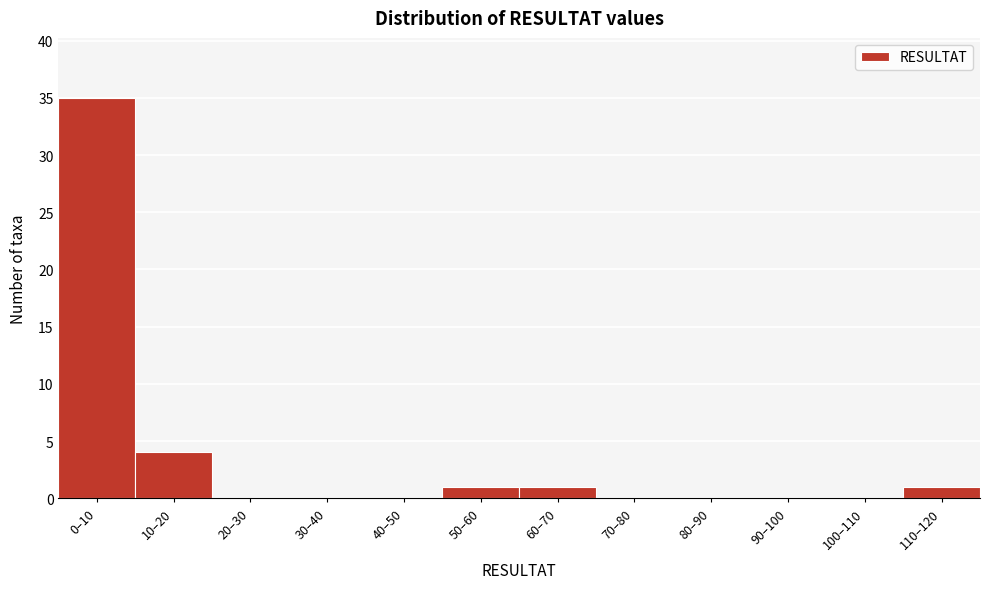

What is the maximum value shown in the chart?

35